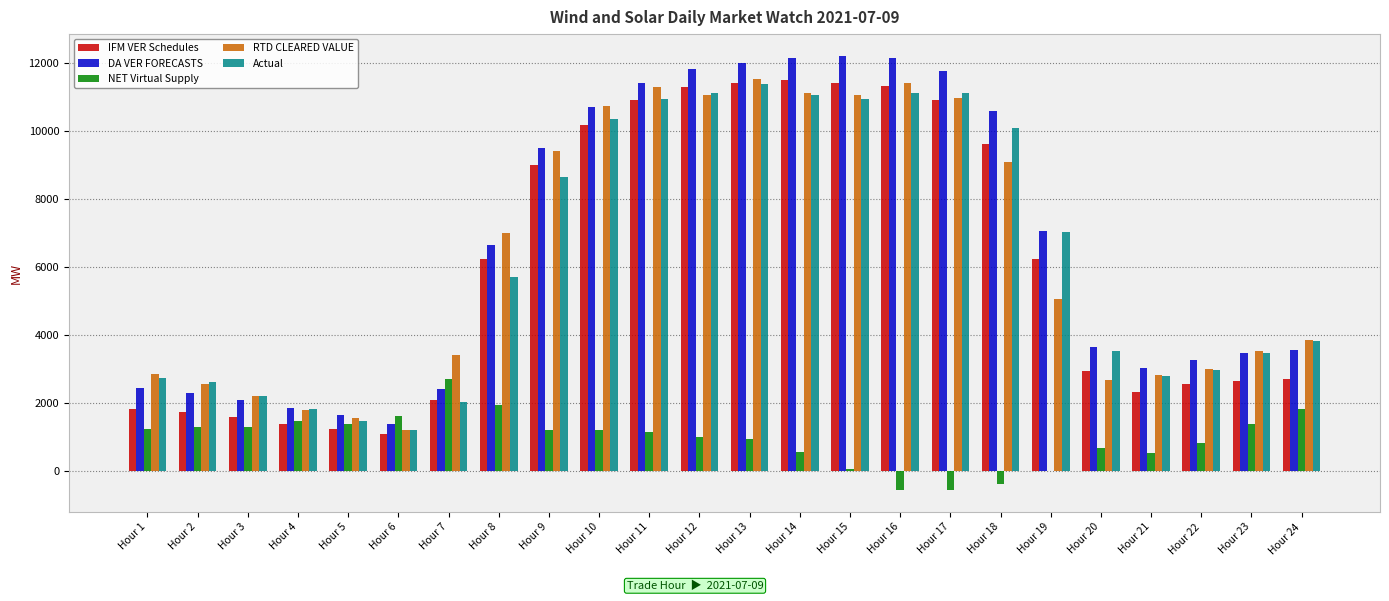

Between Hour 1 and Hour 10, which series saw the biggest shift?

IFM VER Schedules